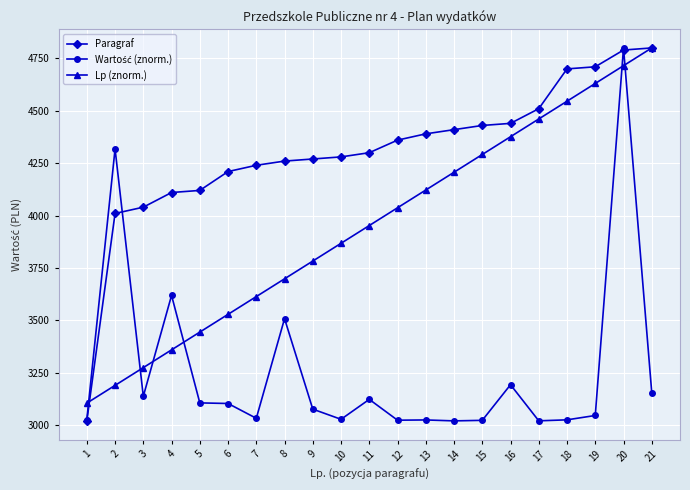

Which series changed the most between 12 and 19?

Lp (znorm.)